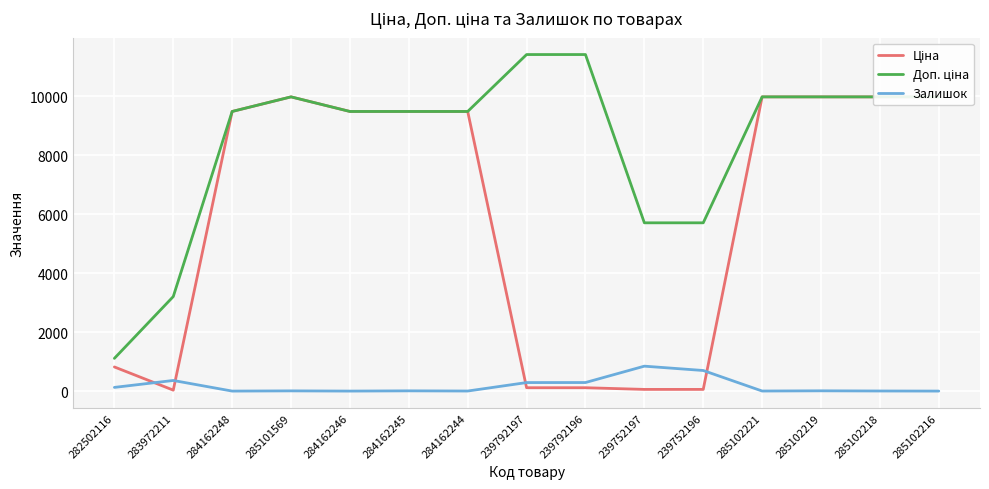

At which label does Залишок first exceed 8?

282502116